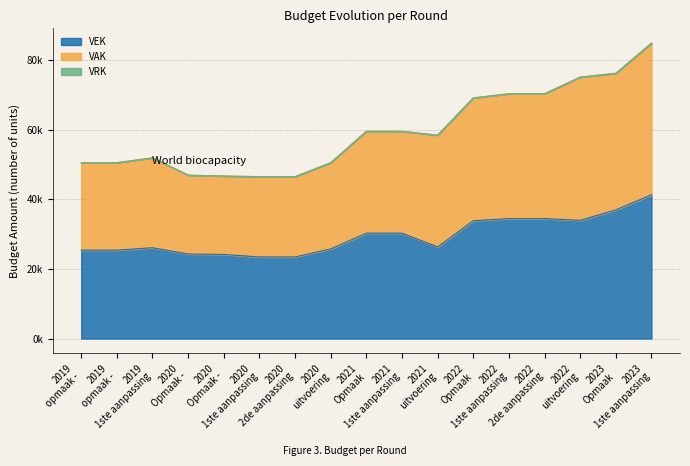

How many interior local valleys does the VAK series have?

1